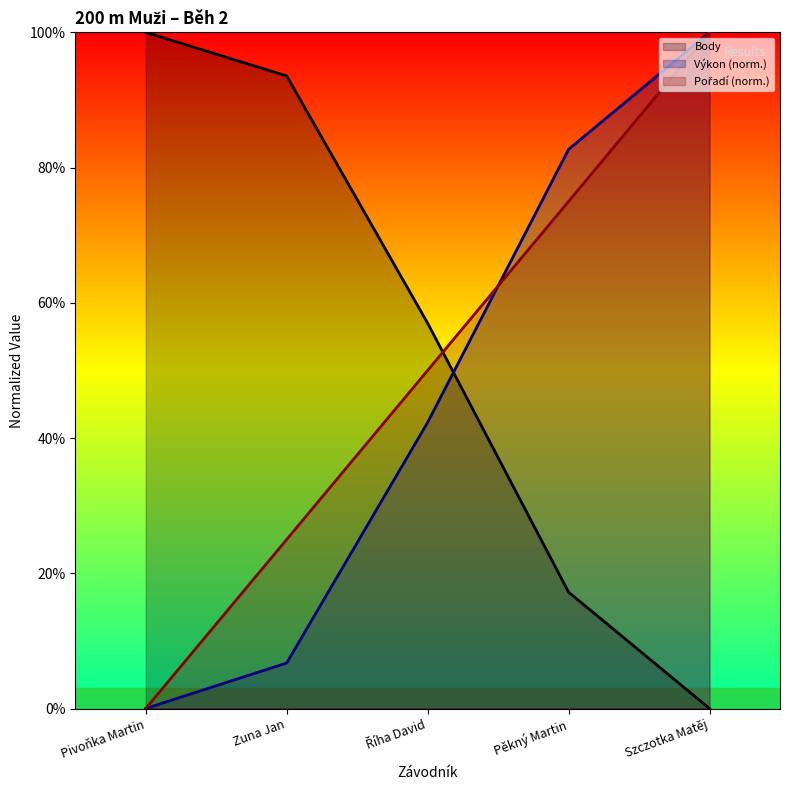

Which series changed the most between Zuna Jan and Pěkný Martin?

Body